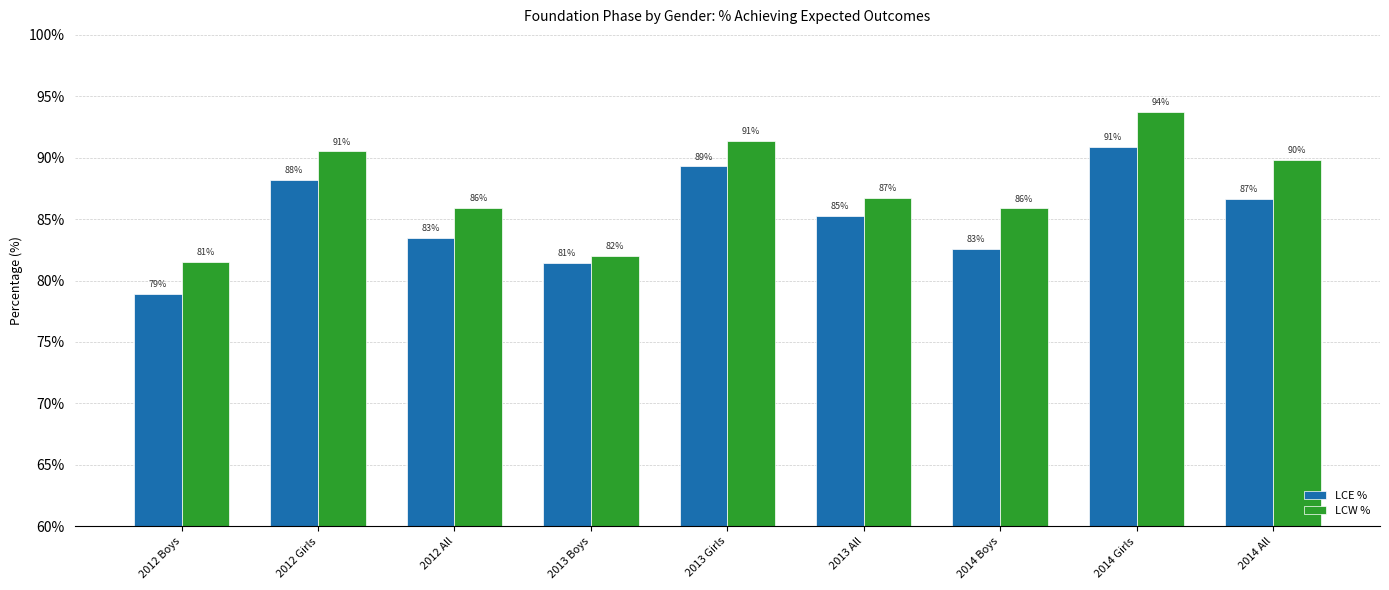

Between 2013 Girls and 2014 Boys, which series saw the biggest shift?

LCE %